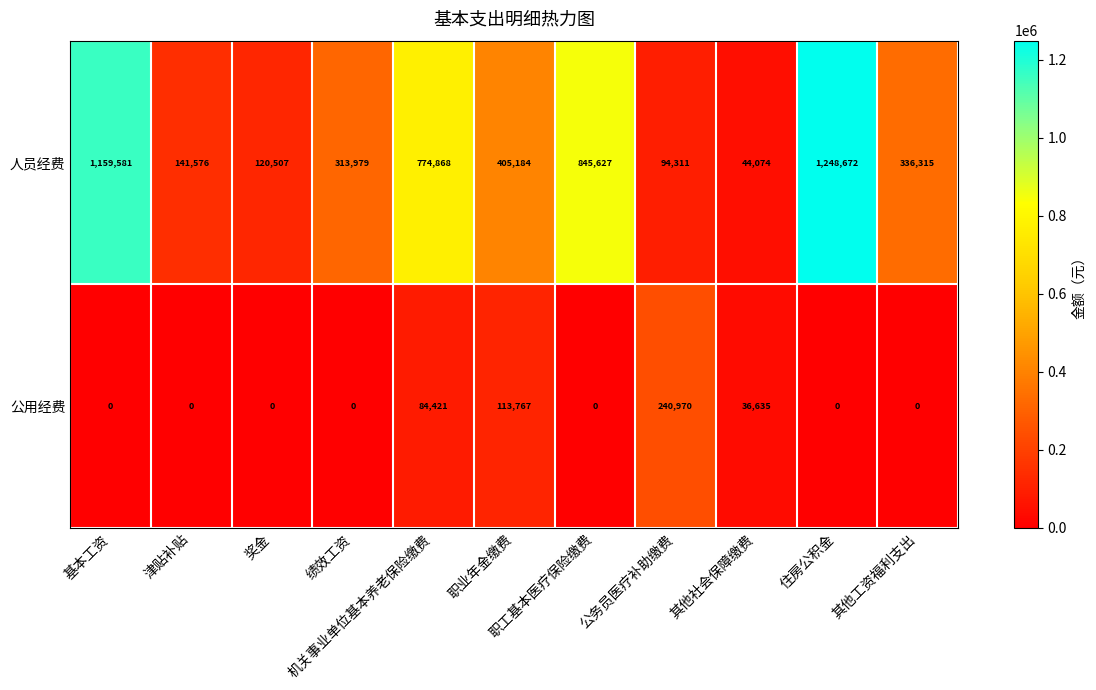

Which label corresponds to the smallest value in the chart?

基本工资